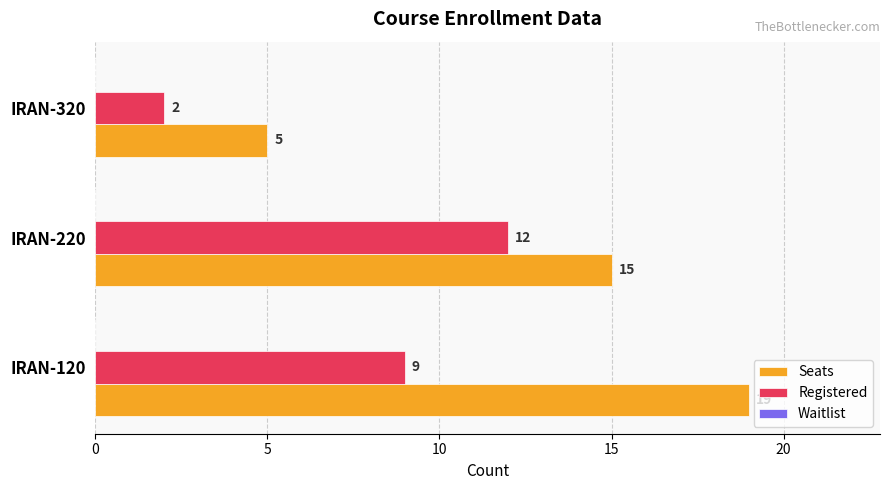

Read the Registered value at IRAN-120.

9